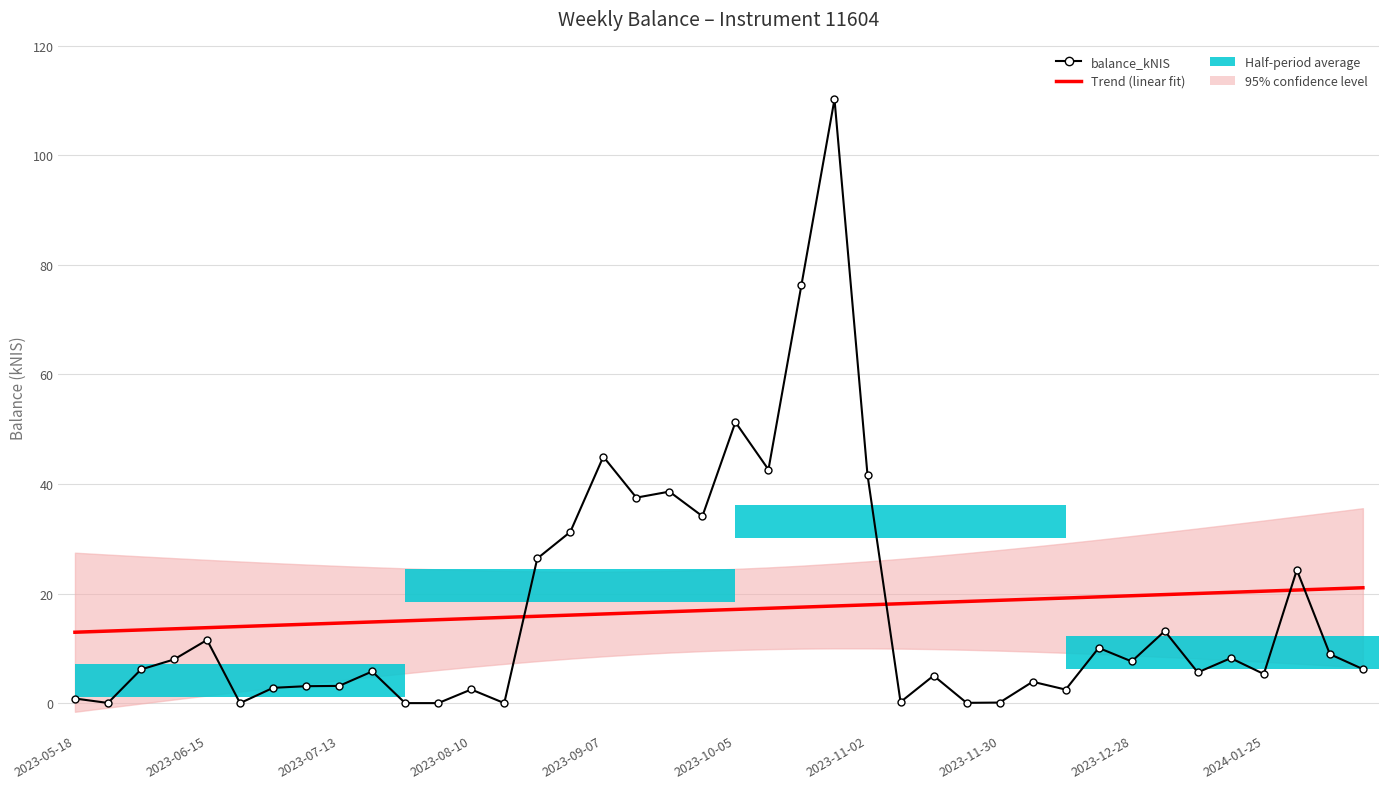

True or false: Trend (linear fit) and balance_kNIS cross at least once.

True